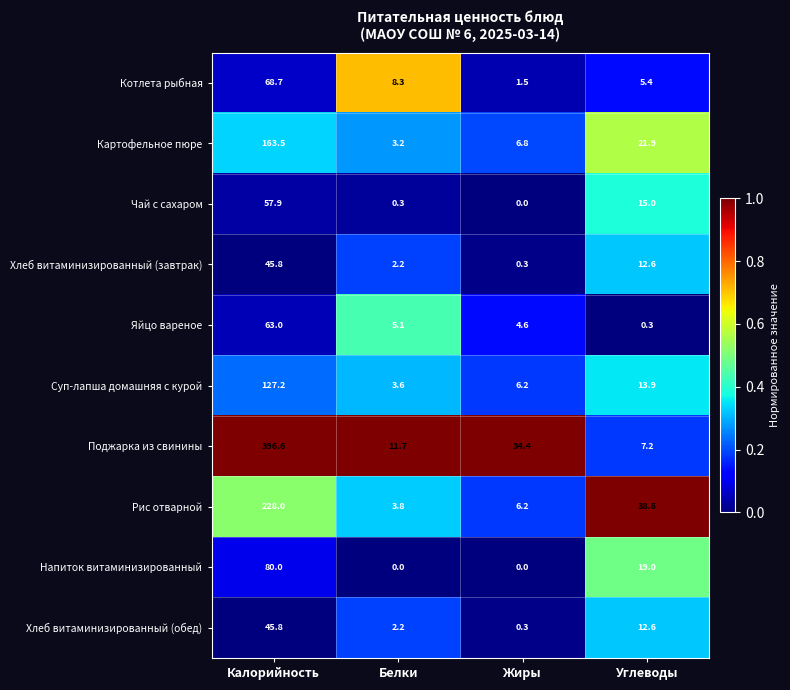

Is it true that Поджарка из свинины equals 396.6 at Калорийность?

True